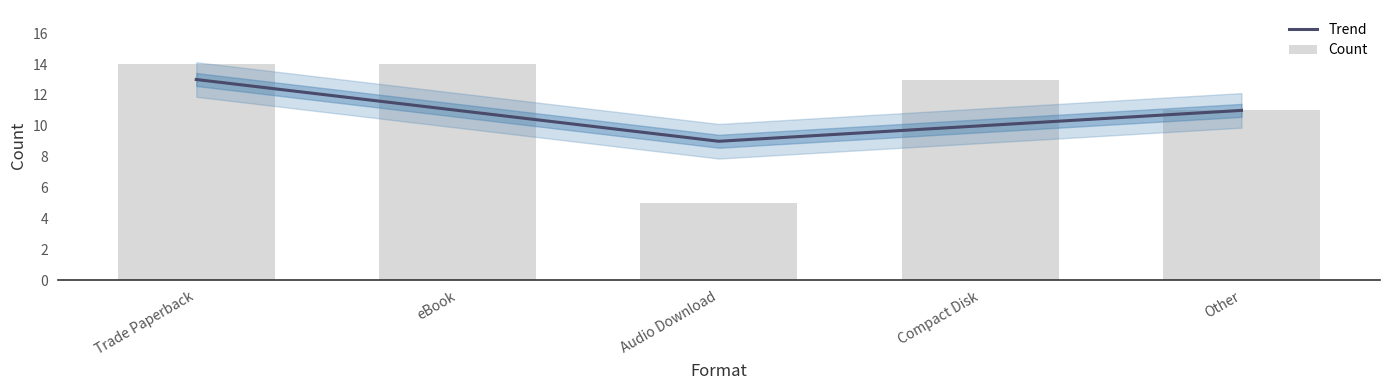

What is the difference between the second highest and minimum values in the Trend series?

2